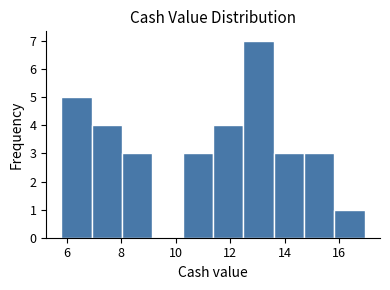

Reading left to right, transcribe this chart: for each bar, give the range it covers on the x-axis and its height. Neither the bar edges nor the heights are printed on the chart, so give them approximately, as read against the axes.

5.8 to 7.0: 5
7.0 to 8.0: 4
8.0 to 9.2: 3
9.2 to 10.2: 0
10.2 to 11.4: 3
11.4 to 12.4: 4
12.4 to 13.6: 7
13.6 to 14.8: 3
14.8 to 15.8: 3
15.8 to 17.0: 1